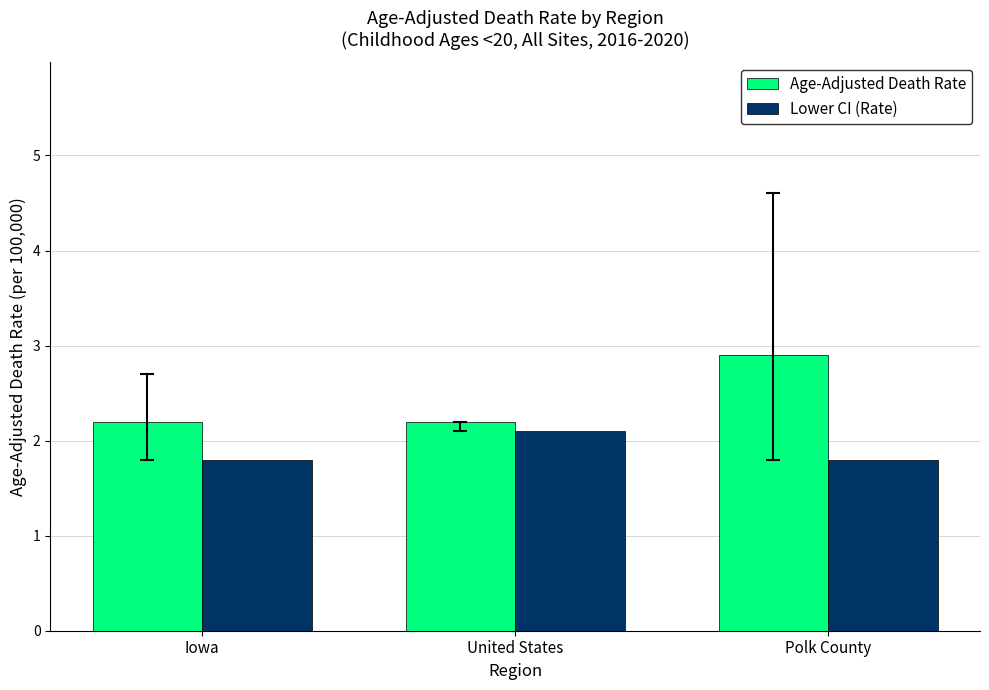

Which series has the largest range (max minus min)?

Age-Adjusted Death Rate